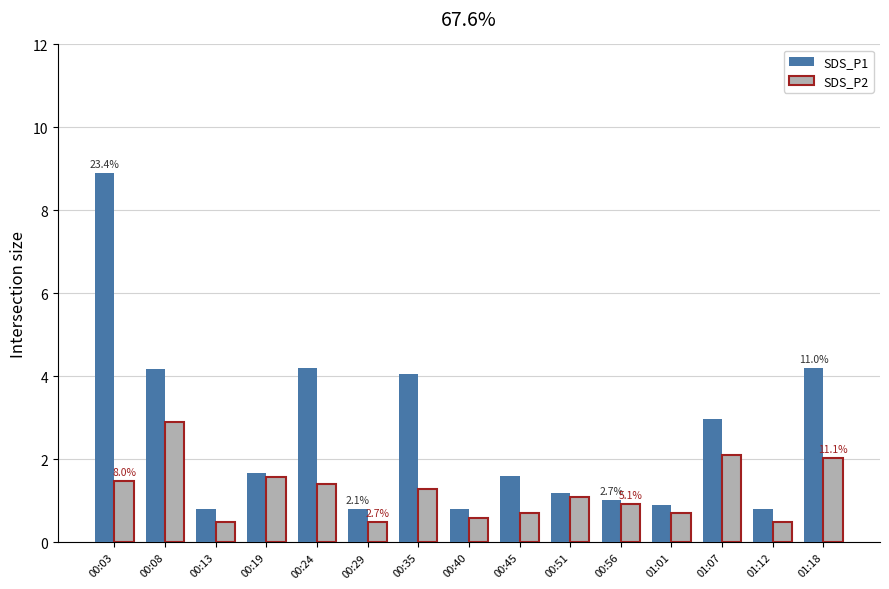

The SDS_P2 series shows 0.5 at 00:29. True or false?

True